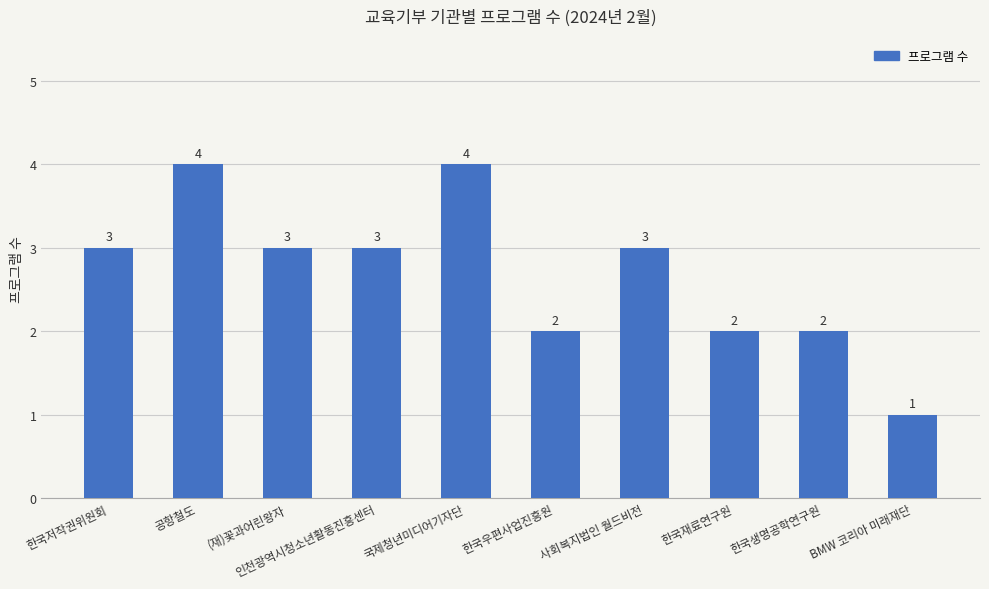

How many values are between 2 and 3?

7